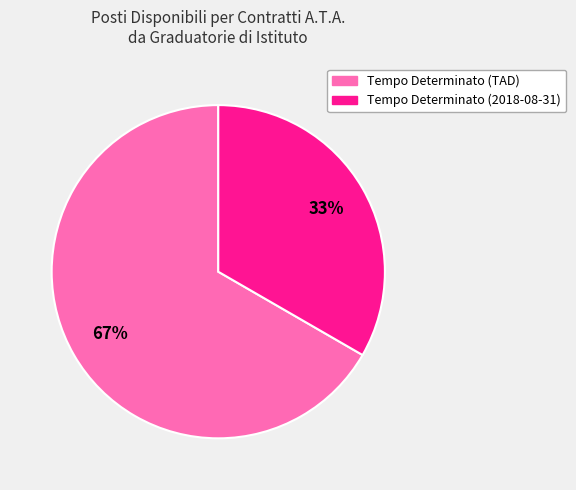

Combined, do Tempo Determinato (TAD) and Tempo Determinato (2018-08-31) account for over 50%?

Yes